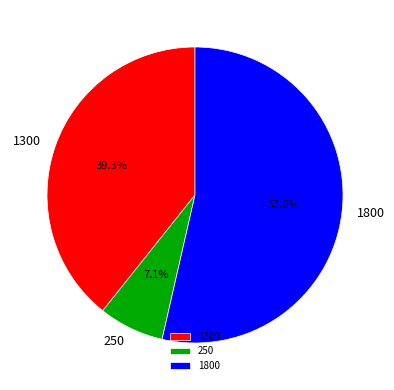

Combined, do 1300 and 250 account for over 50%?

No